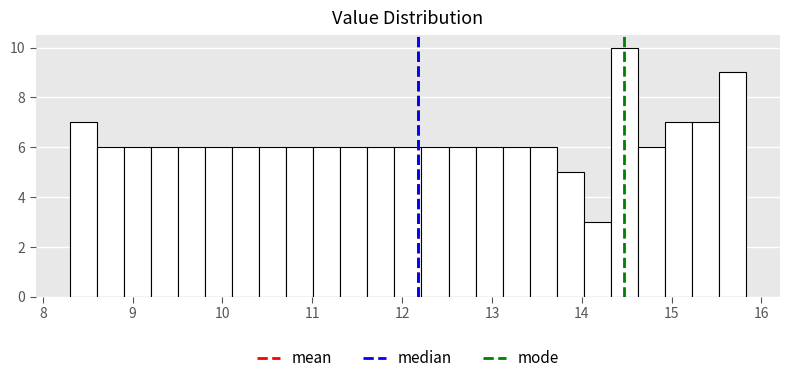

Around what value on the x-axis is the tallest bar? Give the approximate position of its centre, as read against the axis.

14.5